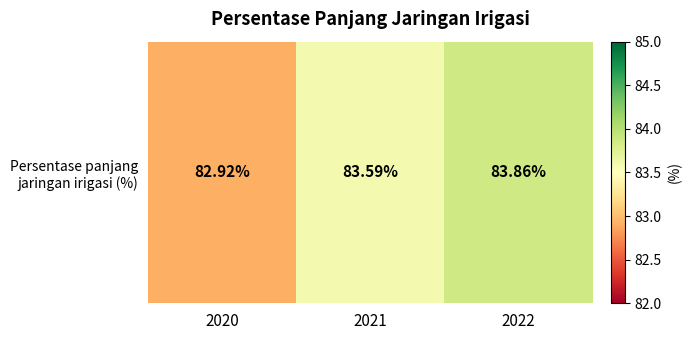

What is the greatest value displayed?

83.9